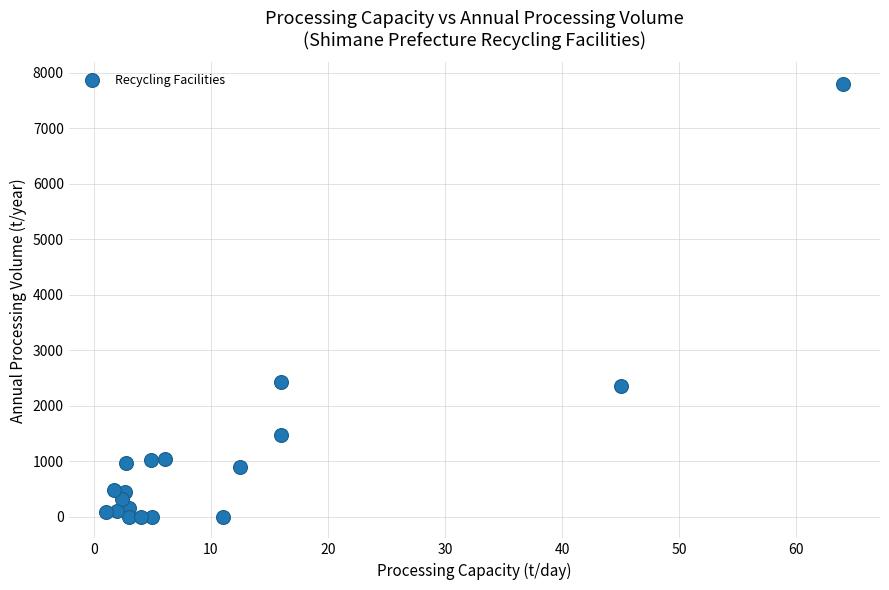

What is the range of Y values (max minus min)?

7801